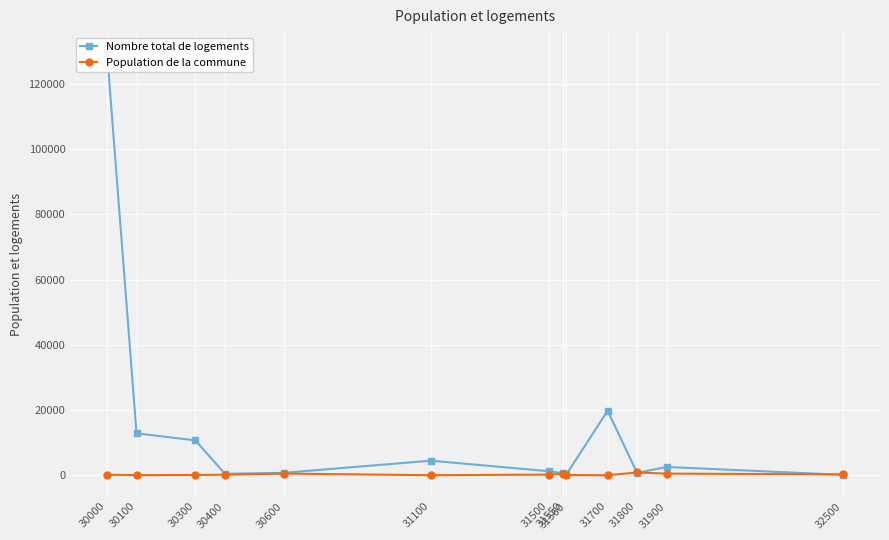

What is the sum of all Nombre total de logements values?

184232